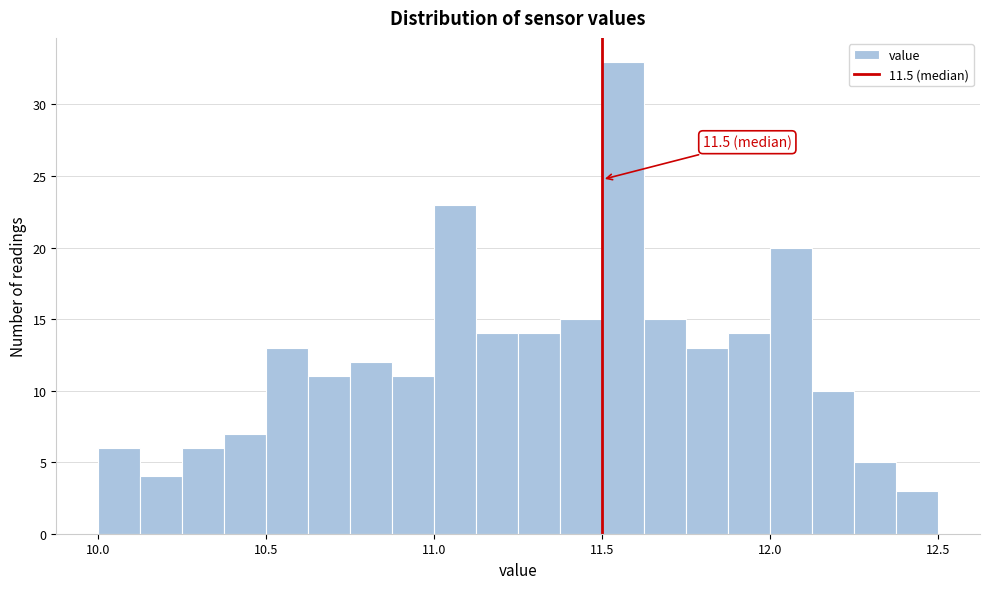

Read against the x-axis, roughly where is the centre of the tallest bar?

11.55